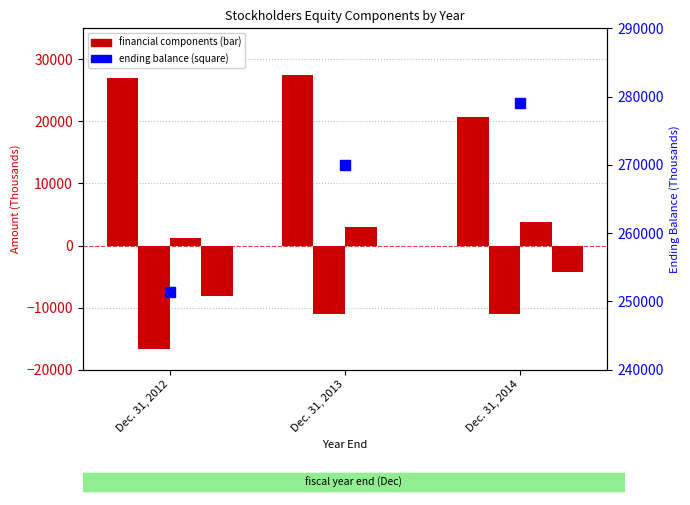

Which series contains the highest Y value?

Ending Balance